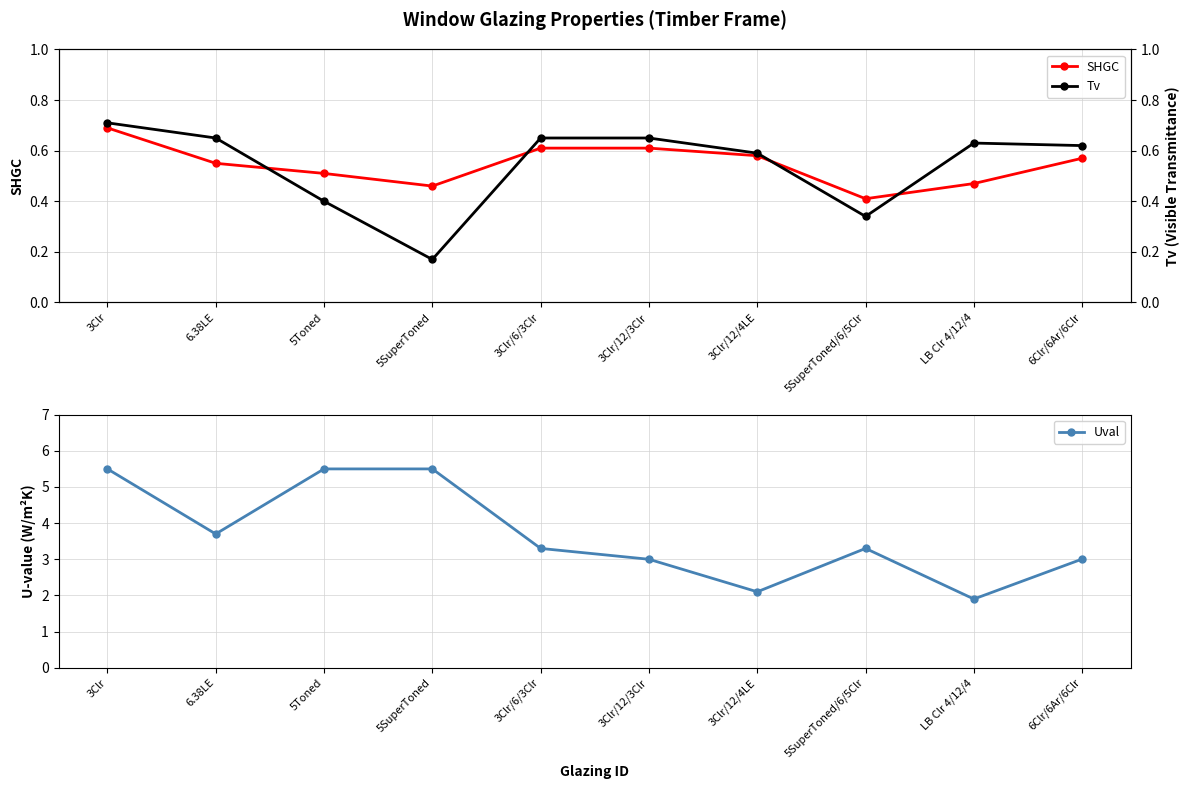

Reading left to right, transcribe all the data shown in this chart.

SHGC: 3Clr=0.7	6.38LE=0.6	5Toned=0.5	5SuperToned=0.5	3Clr/6/3Clr=0.6	3Clr/12/3Clr=0.6	3Clr/12/4LE=0.6	5SuperToned/6/5Clr=0.4	LB Clr 4/12/4=0.5	6Clr/6Ar/6Clr=0.6
Uval: 3Clr=5.5	6.38LE=3.7	5Toned=5.5	5SuperToned=5.5	3Clr/6/3Clr=3.3	3Clr/12/3Clr=3.0	3Clr/12/4LE=2.1	5SuperToned/6/5Clr=3.3	LB Clr 4/12/4=1.9	6Clr/6Ar/6Clr=3.0
Tv: 3Clr=0.7	6.38LE=0.7	5Toned=0.4	5SuperToned=0.2	3Clr/6/3Clr=0.7	3Clr/12/3Clr=0.7	3Clr/12/4LE=0.6	5SuperToned/6/5Clr=0.3	LB Clr 4/12/4=0.6	6Clr/6Ar/6Clr=0.6